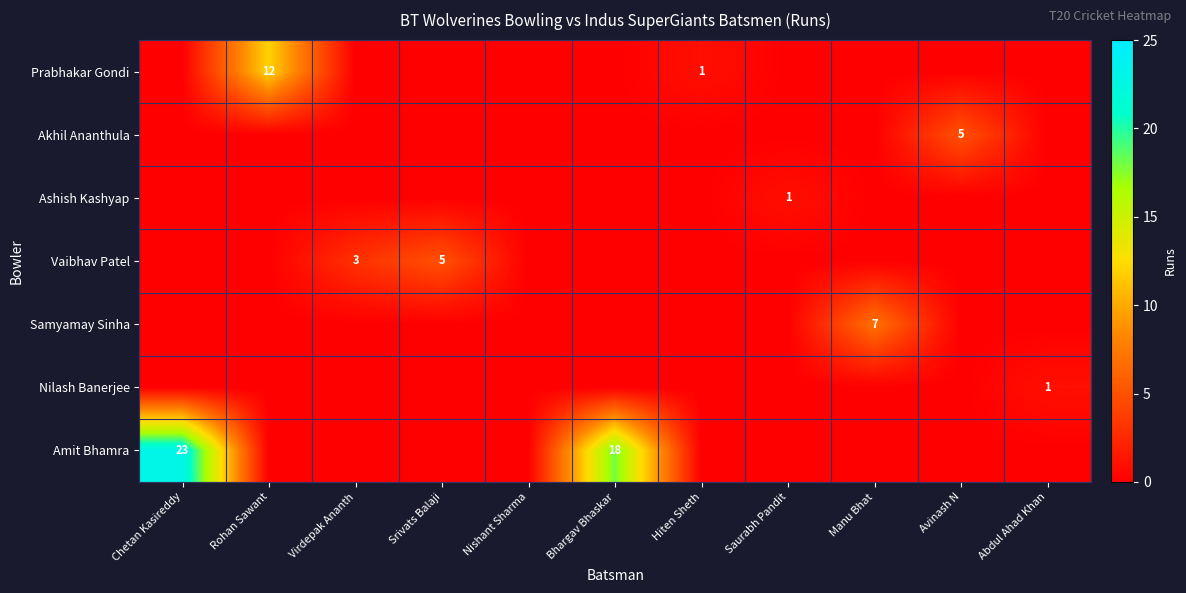

The Amit Bhamra series shows -10 at Manu Bhat. True or false?

False